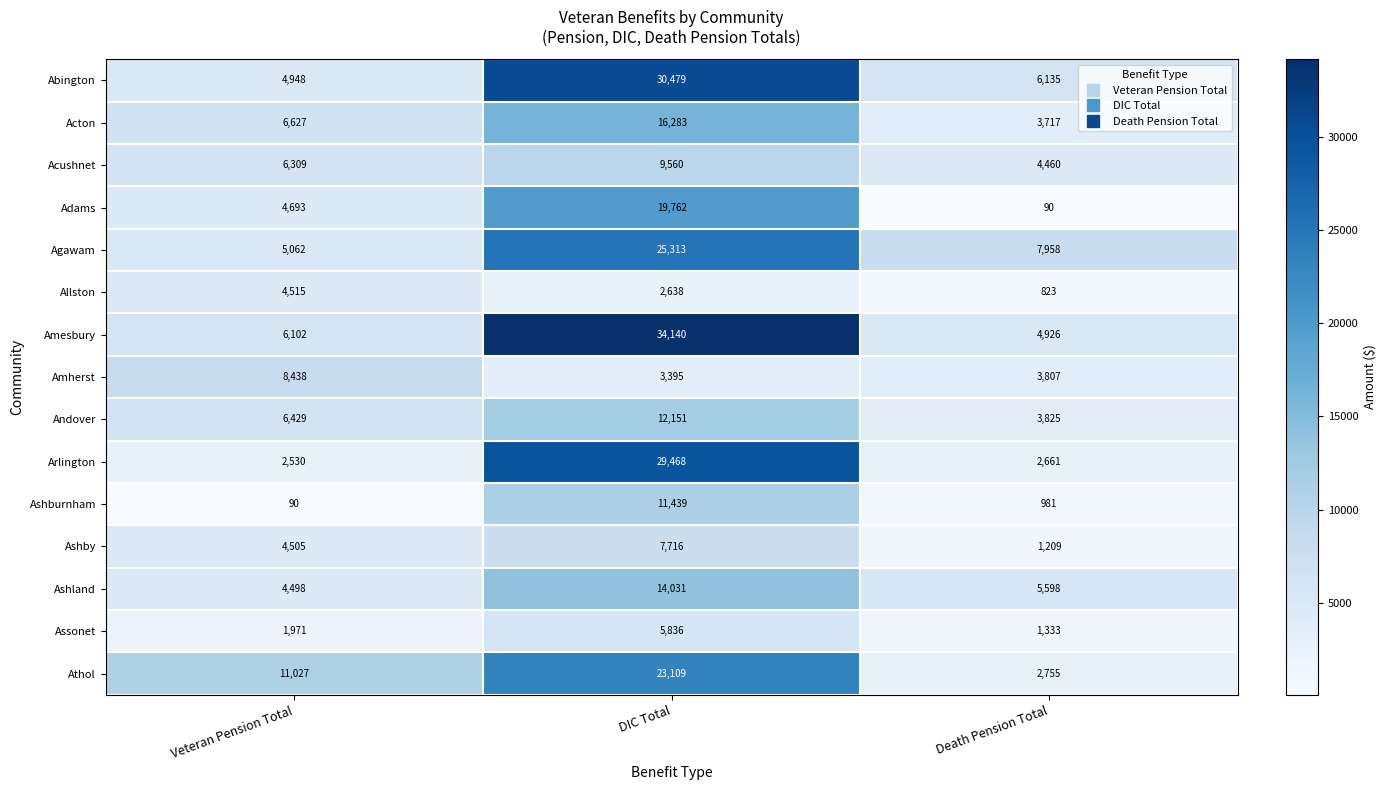

What is the difference between the Amherst values at DIC Total and Death Pension Total?

412